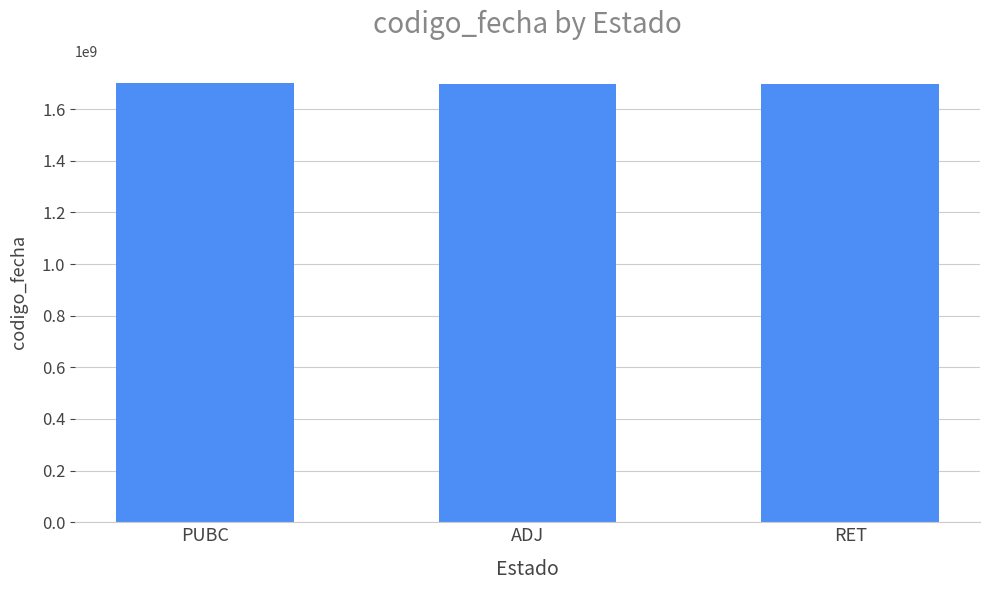

What is the ratio of the value at RET to the value at PUBC?

1.0